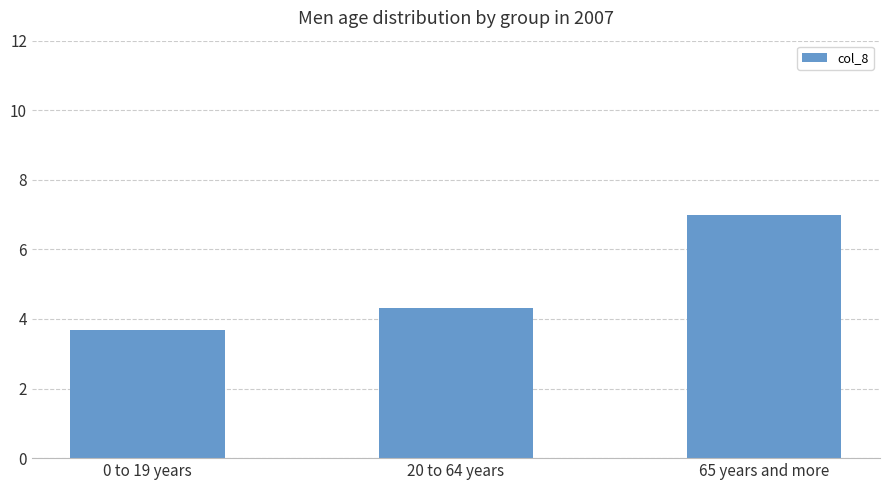

What is the change in value from 0 to 19 years to 20 to 64 years?

+0.7